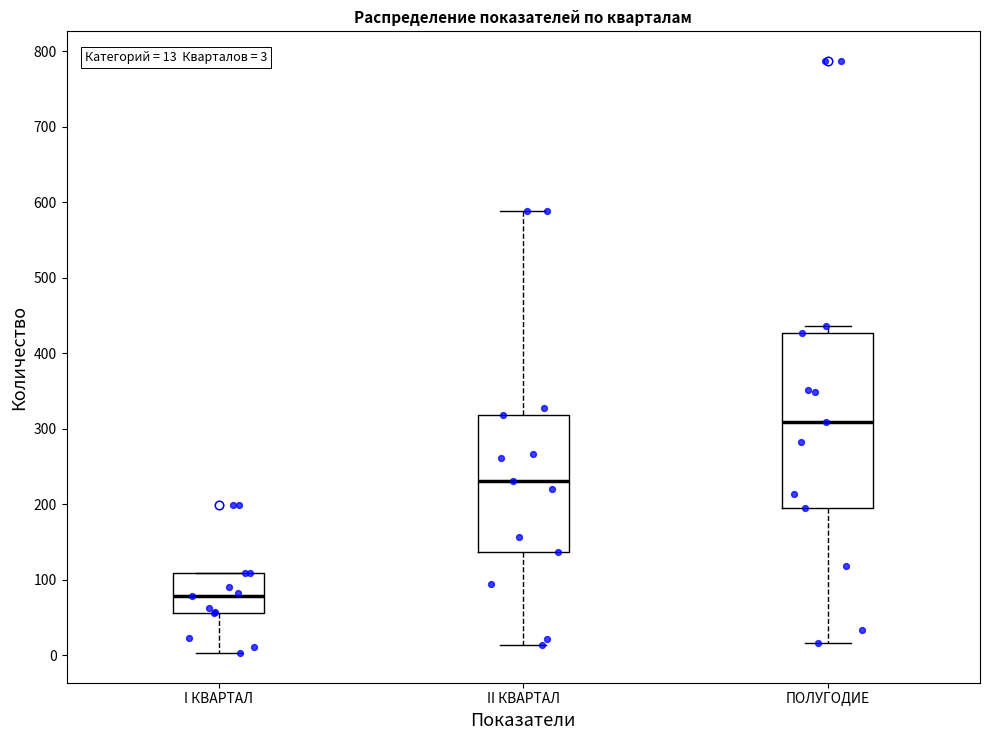

Comparing the boxes themselves (not the whiskers), which one is the tallest?

ПОЛУГОДИЕ